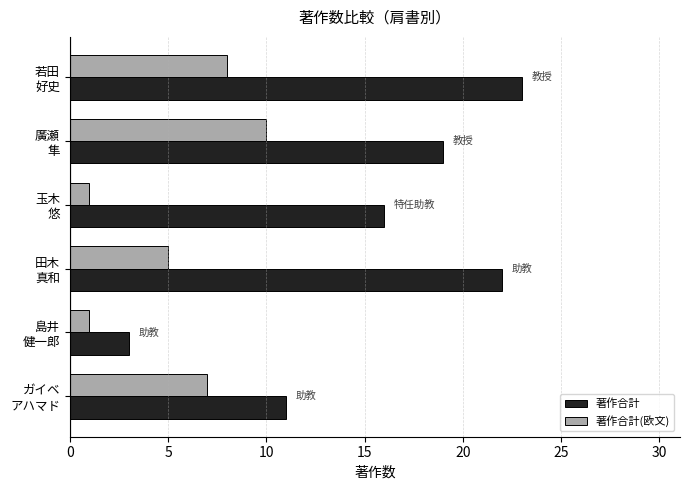

How many values in the 著作合計(欧文) series are below 7?

3